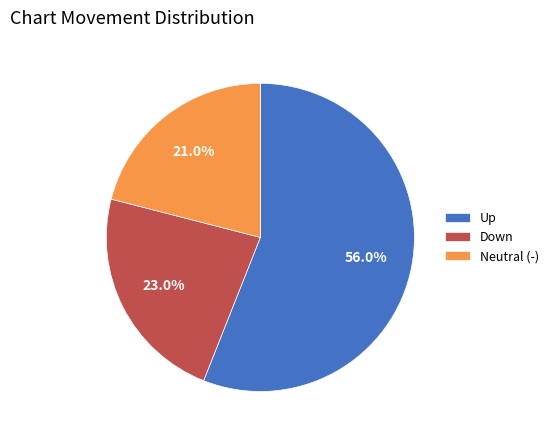

Rank the categories by value from lowest to highest.

Neutral (-), Down, Up